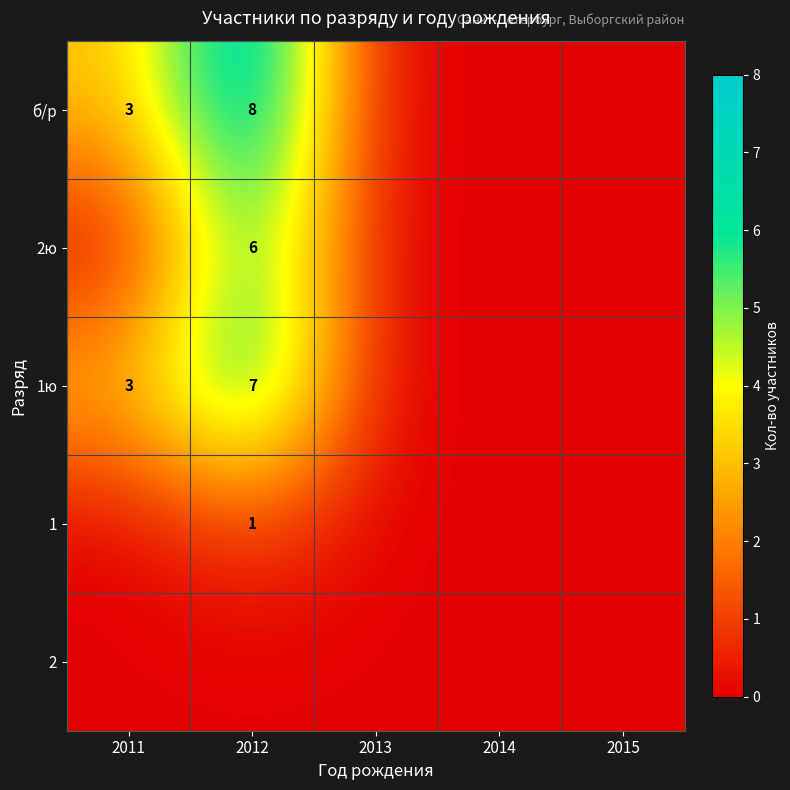

The 1 series shows 1 at 2012. True or false?

True